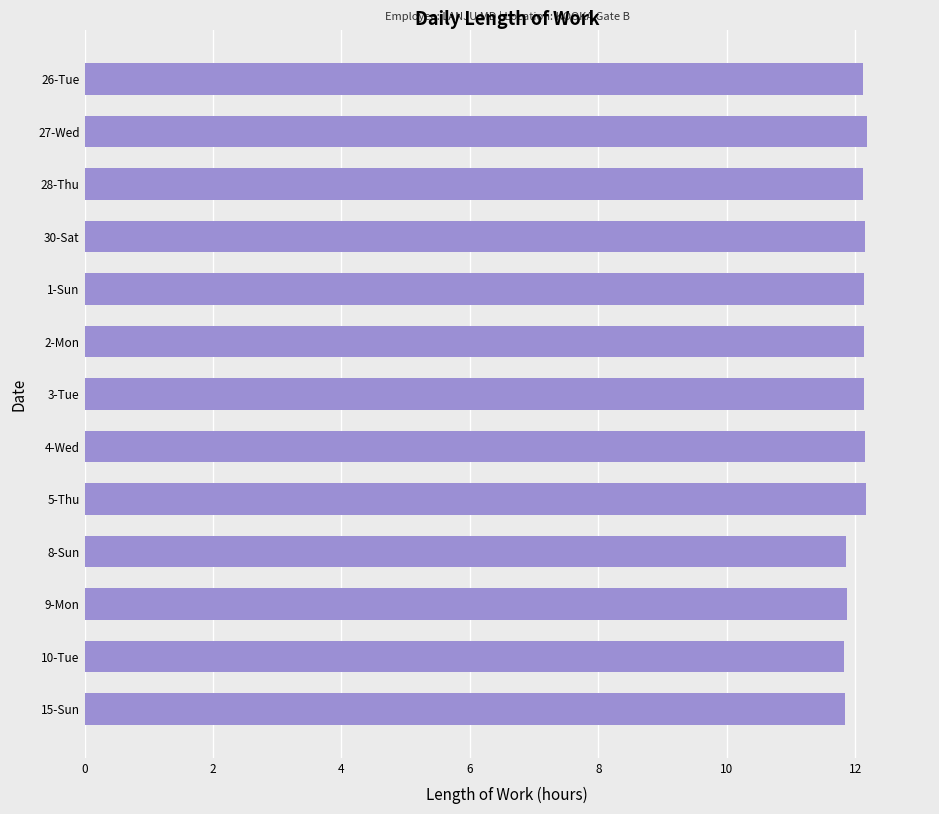

Between 2-Mon and 15-Sun, which is larger?

2-Mon